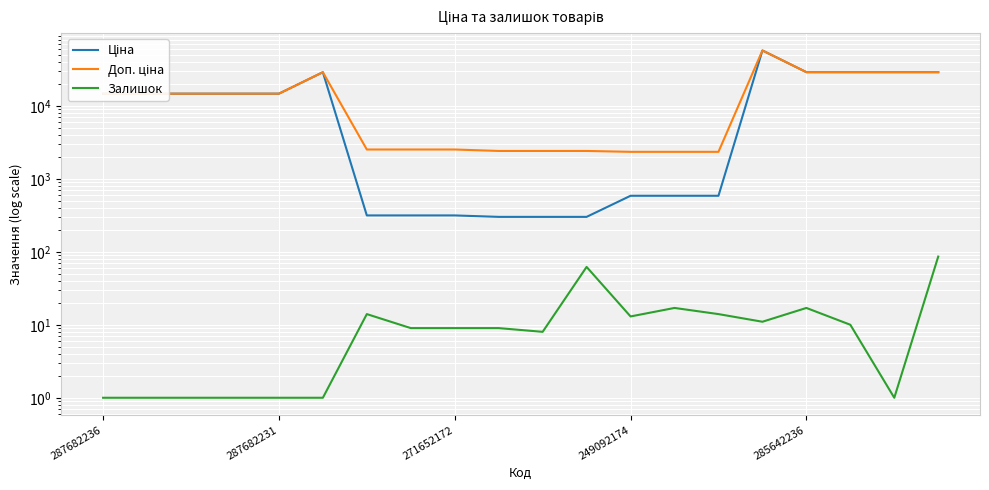

At which label does Ціна reach its minimum?

9